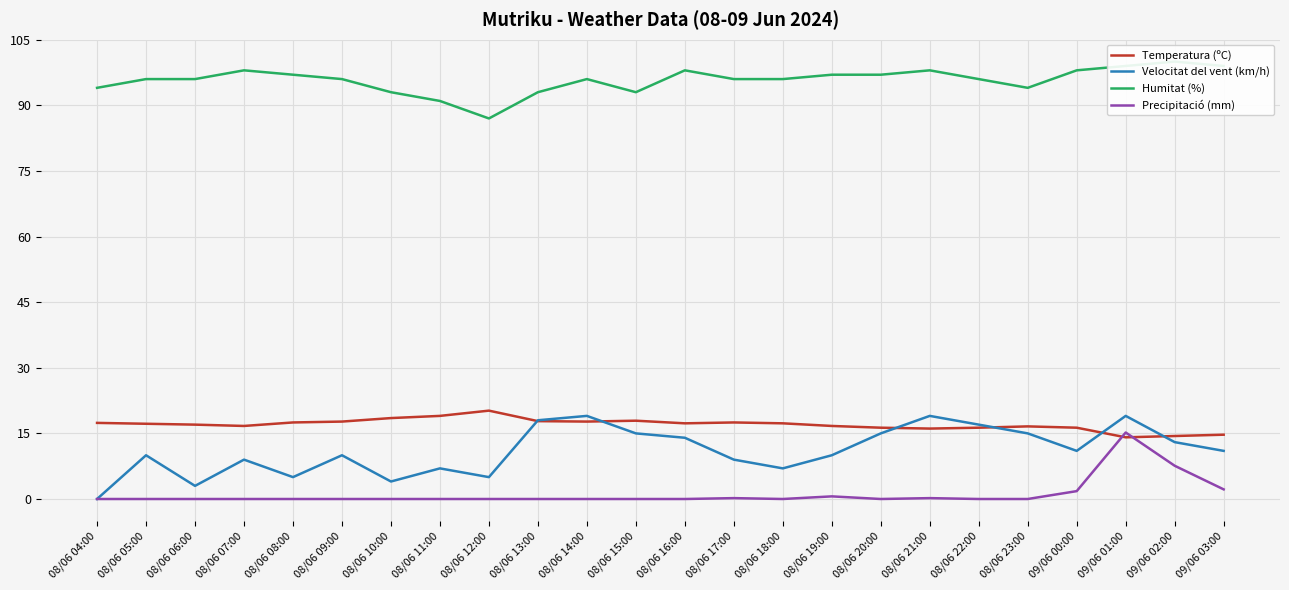

What are all the series names shown in the legend?

Temperatura (ºC), Velocitat del vent (km/h), Humitat (%), Precipitació (mm)